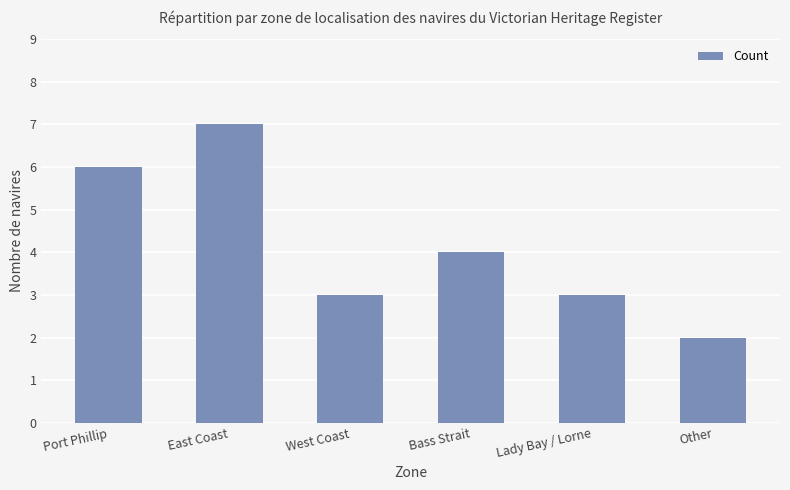

What is the label of the 6th bar from the left?

Other